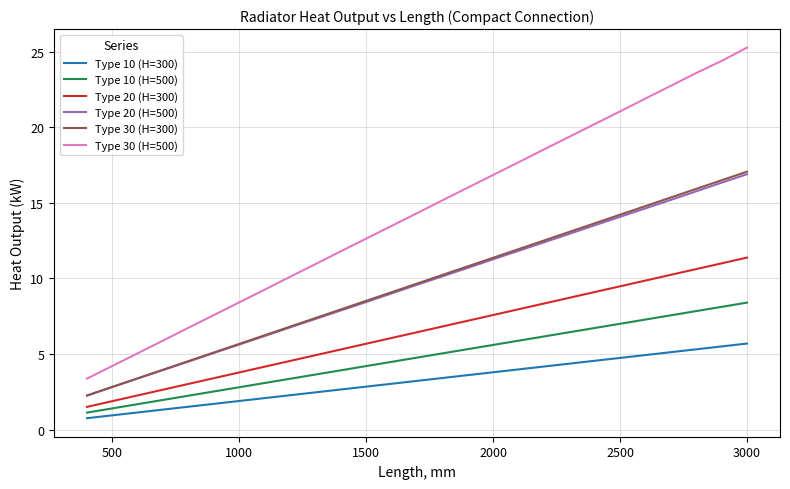

What is the maximum value for Type 20 (H=500)?

16.9